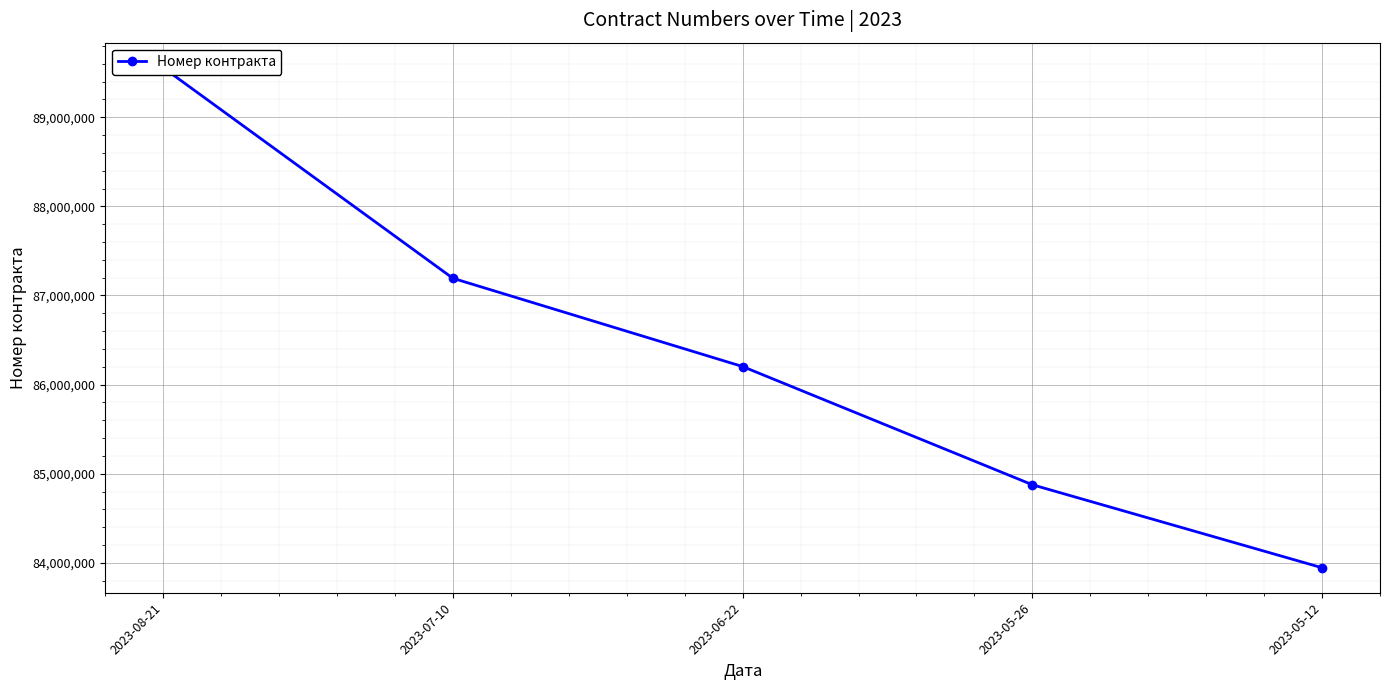

Is this an area chart (filled region under the line)?

No